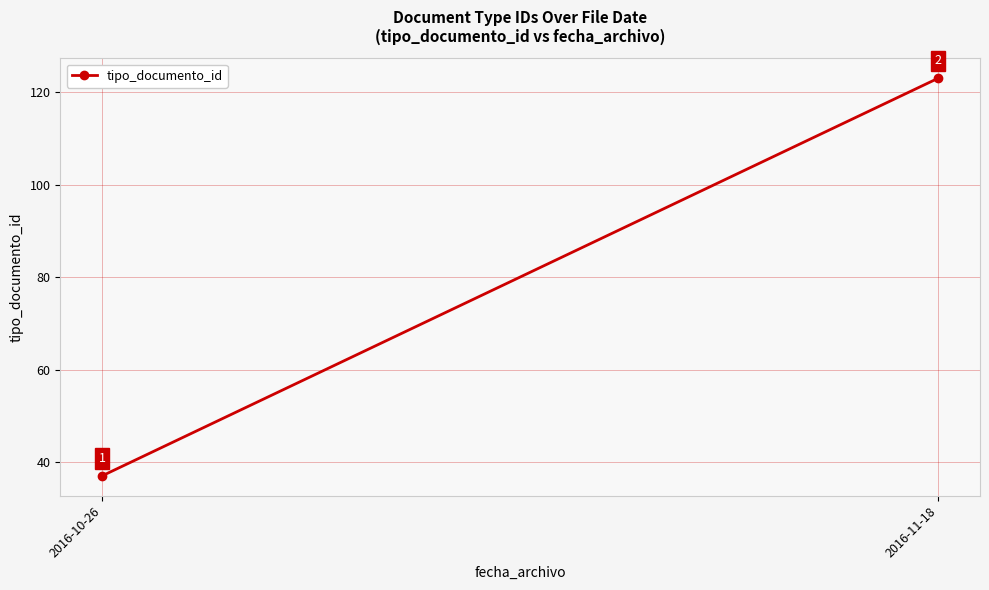

Reading left to right, list all the values displayed in this chart.

37	123